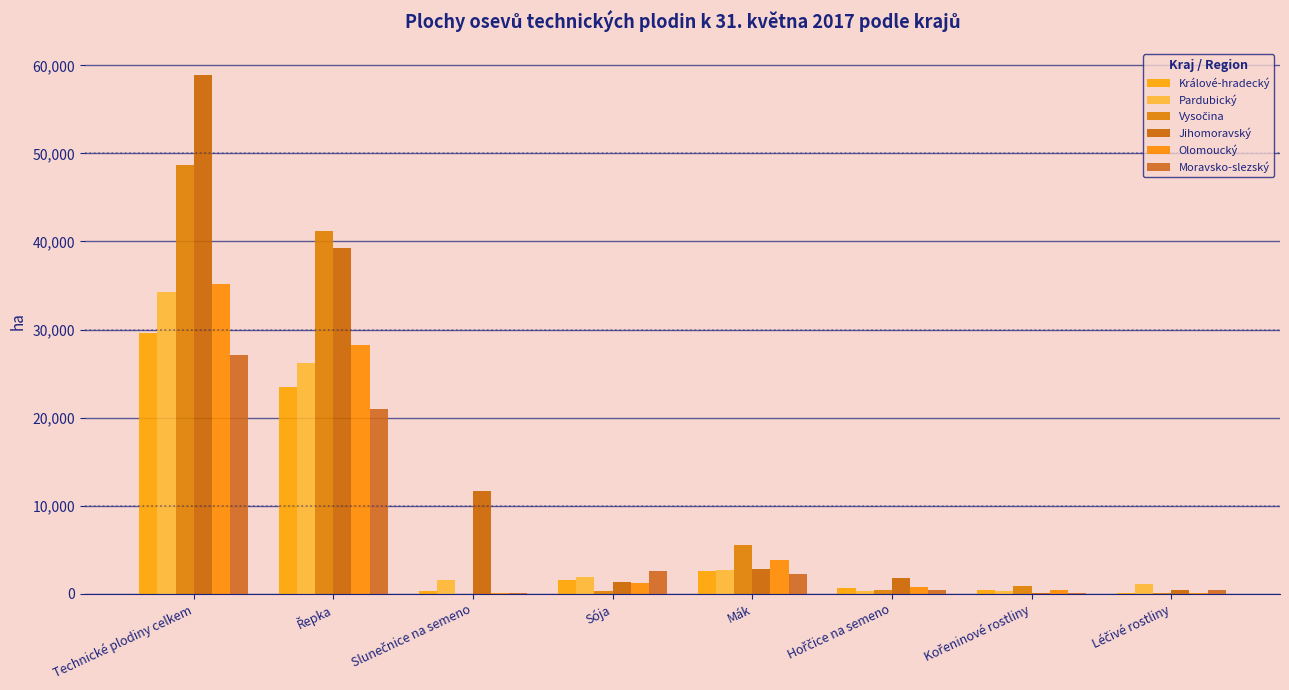

The value of Jihomoravský at Řepka is 39304.4. True or false?

True